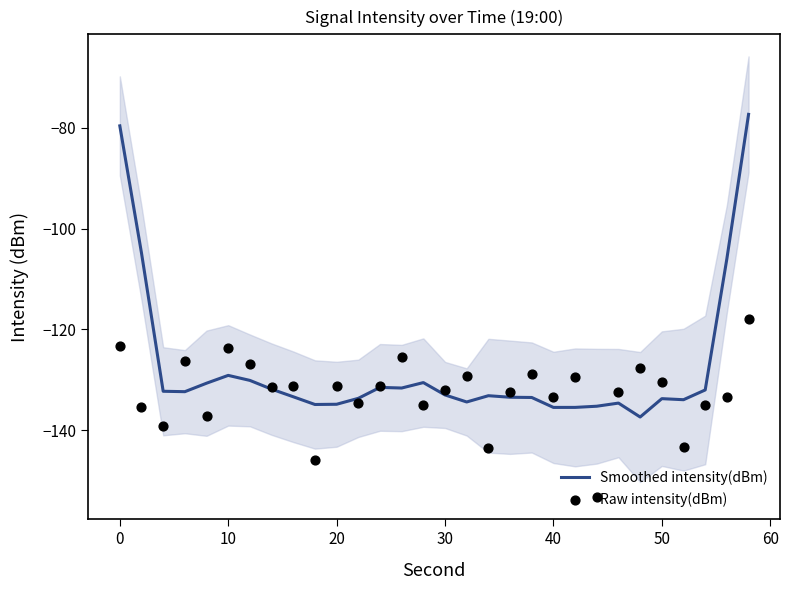

Which series has the largest total across all categories?

Smoothed intensity(dBm)